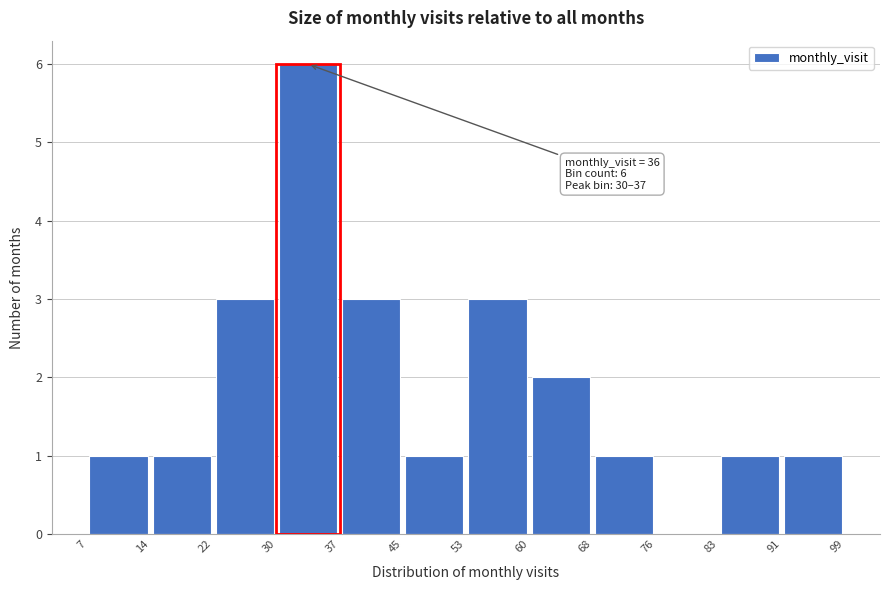

Which range on the x-axis has the tallest bar?

30 to 37